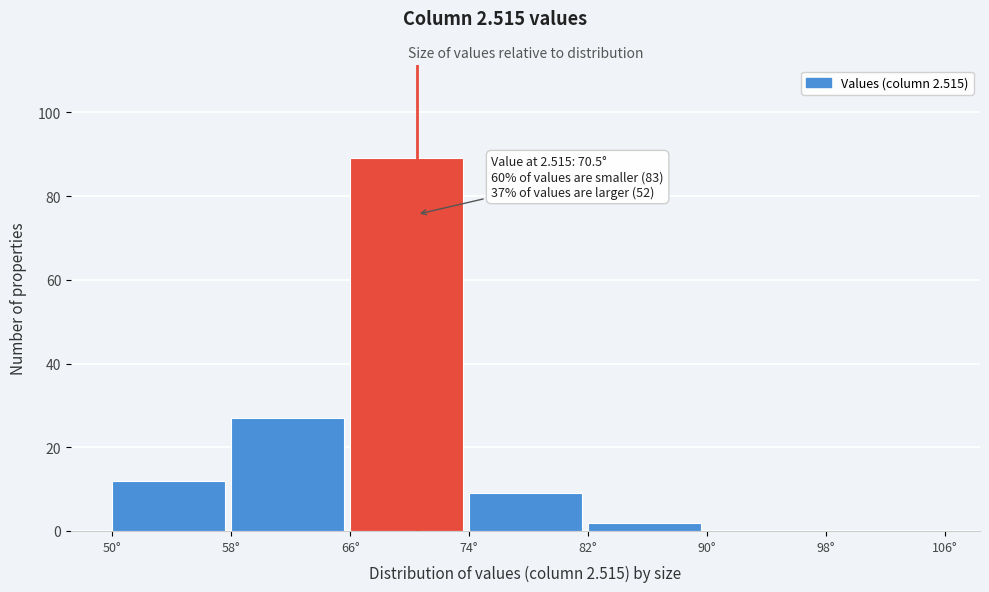

Which range on the x-axis has the tallest bar?

66 to 74